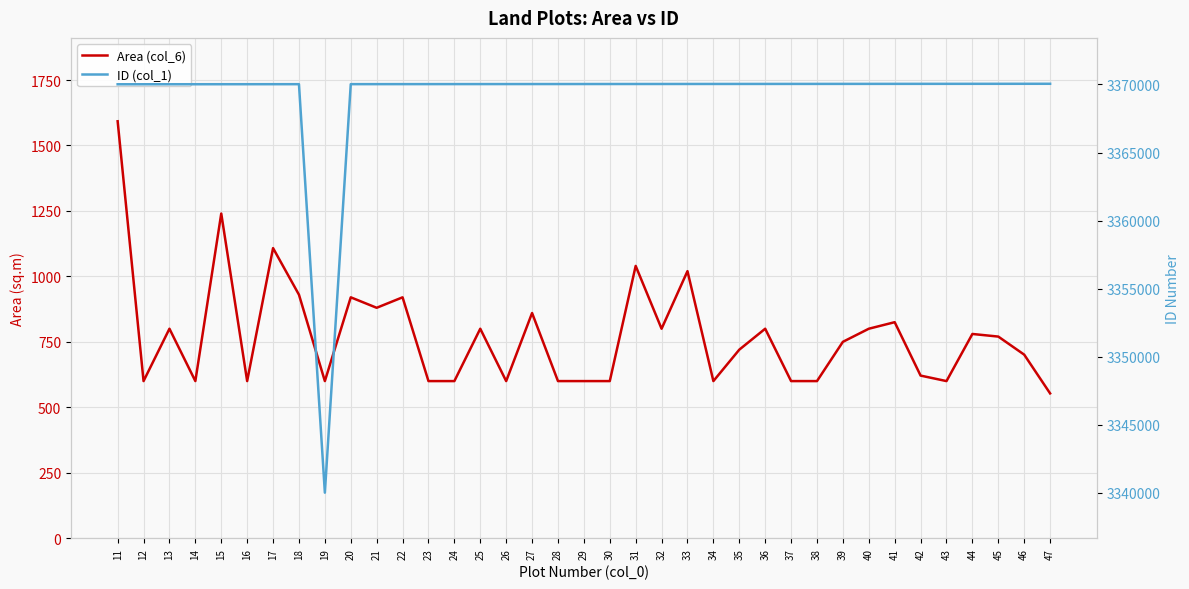

Where is ID (col_1) nearest to the value 3355033?

11